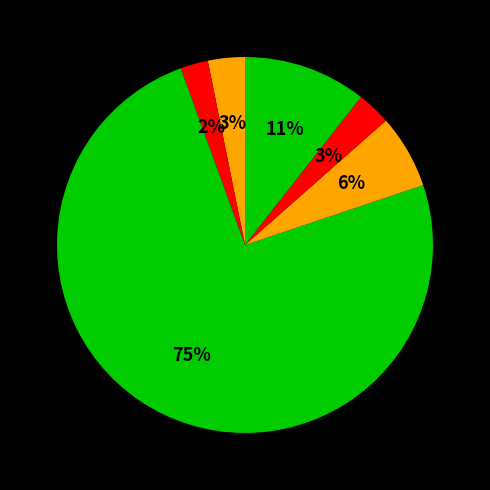

How many slices are in this pie chart?

6